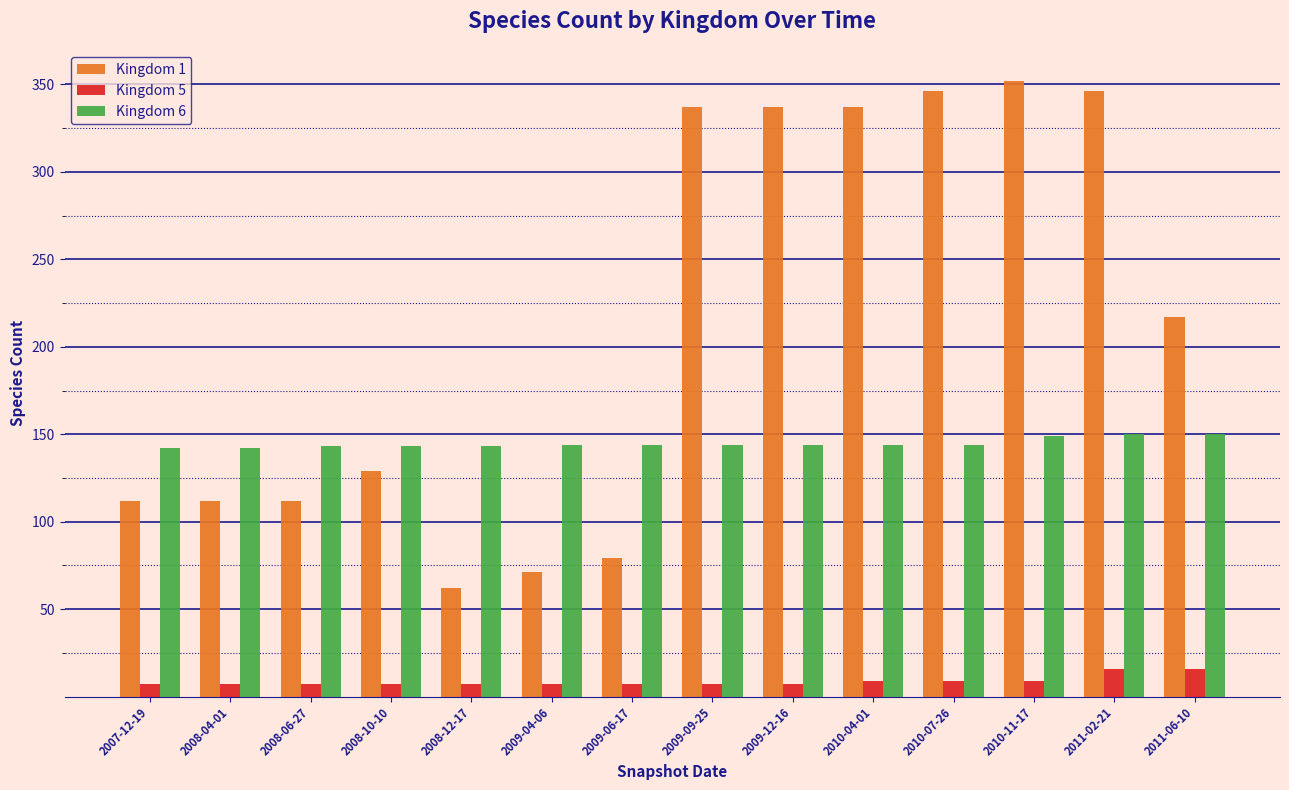

What is the value of the Kingdom 5 bar at the 3rd from the left?

7